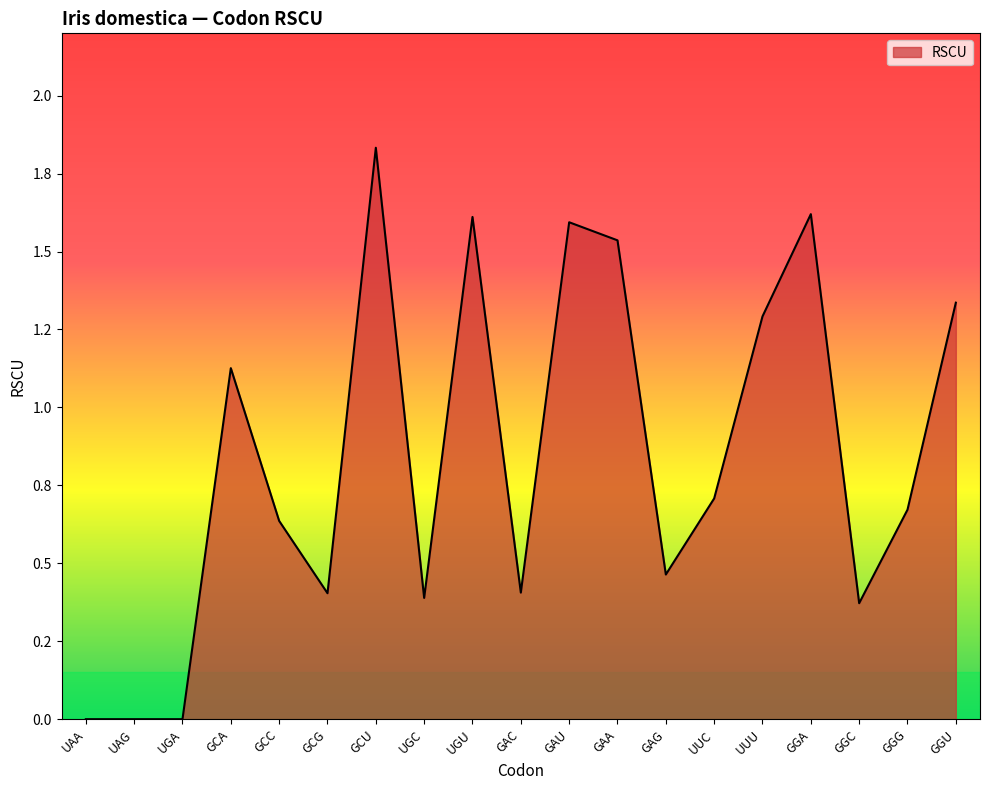

What is the label of the 2nd point from the left?

UAG